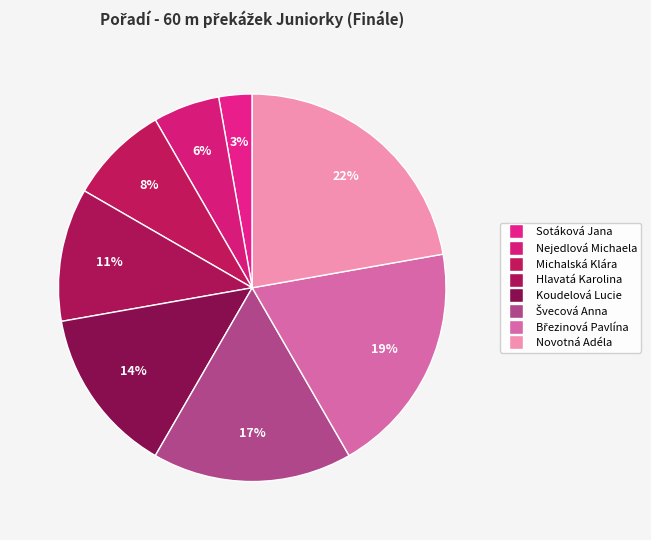

True or false: Švecová Anna accounts for 17% of the total.

True